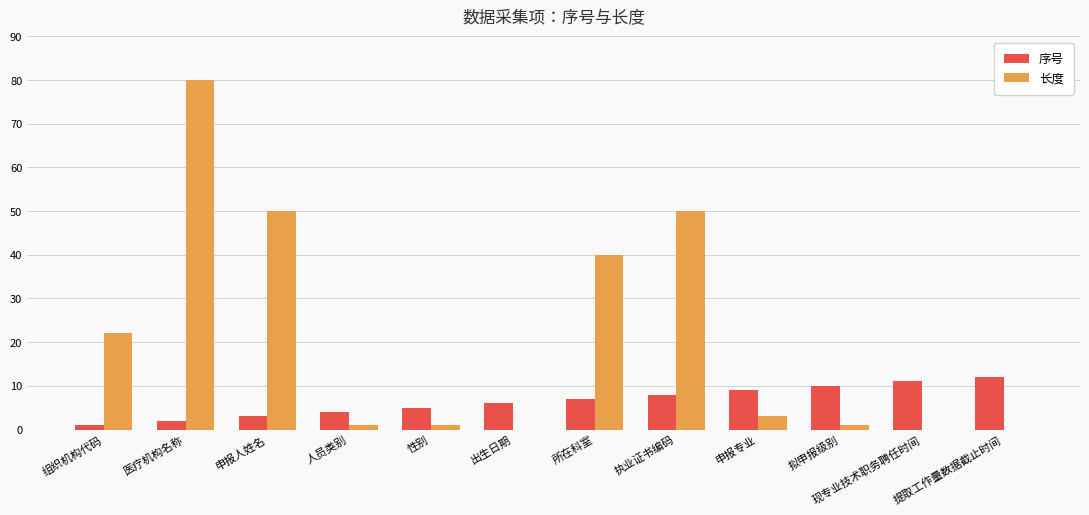

Does the chart contain stacked bars?

No